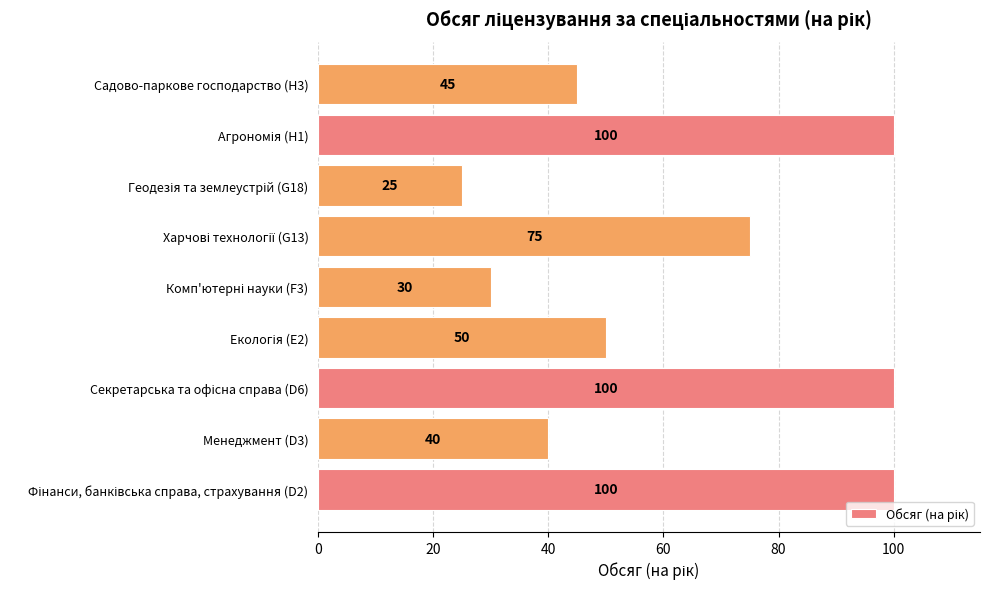

What is the maximum value shown in the chart?

100